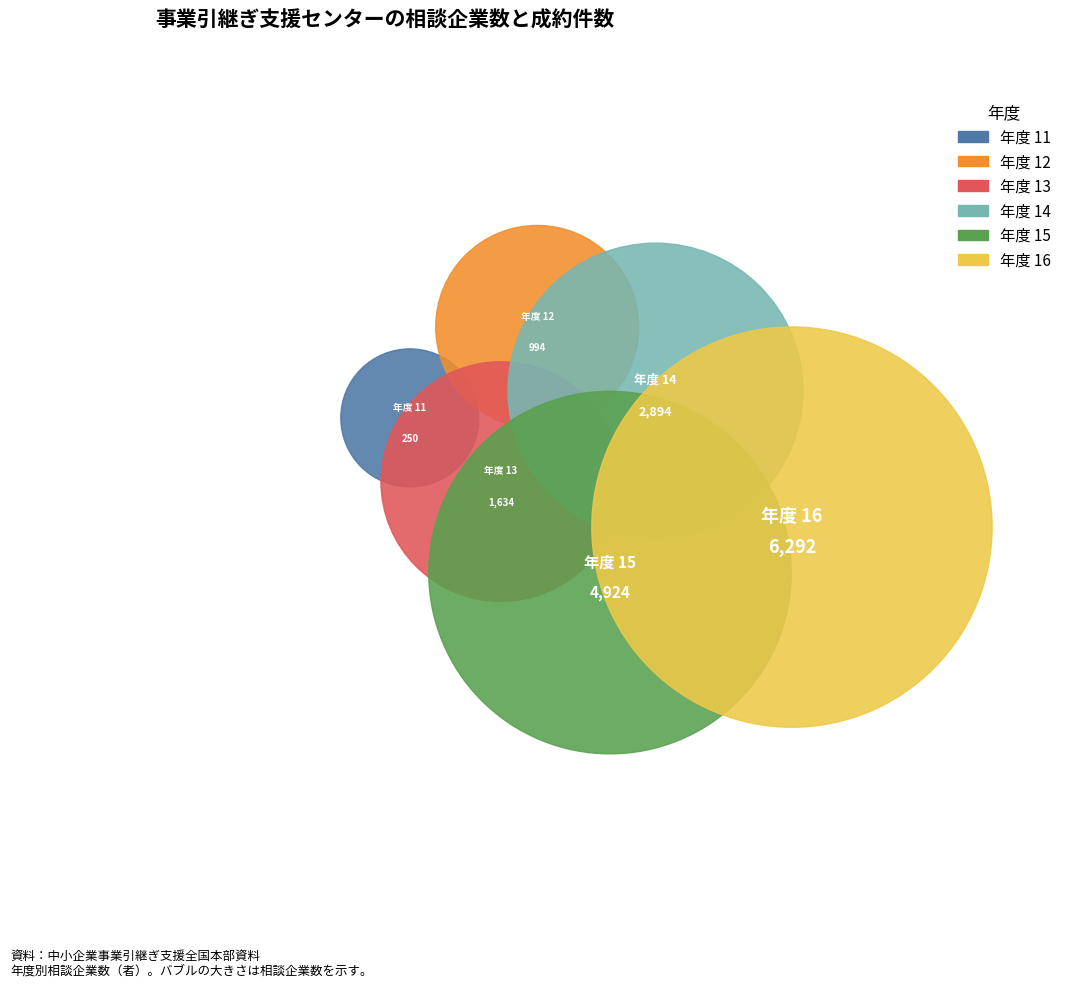

Which category has the biggest portion of the pie?

16